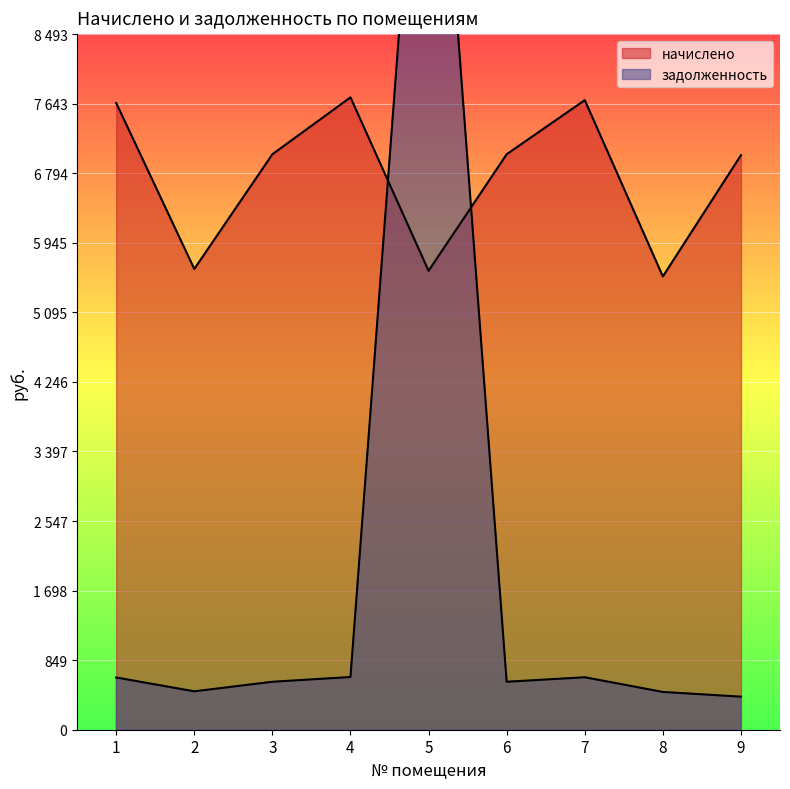

Which series changed the most between 1 and 5?

задолженность